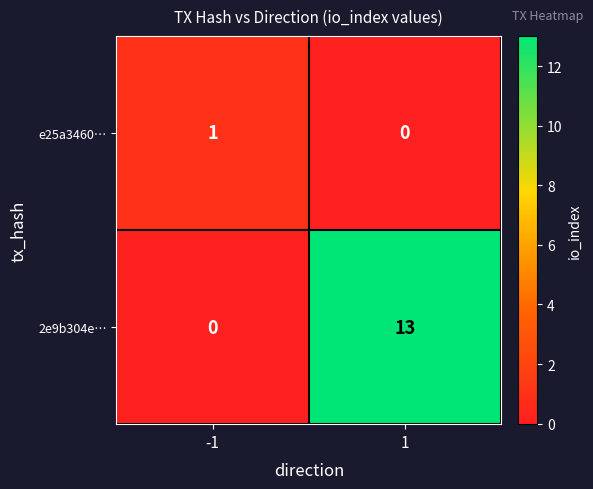

True or false: 2e9b304e… has a value of -5 at -1.

False